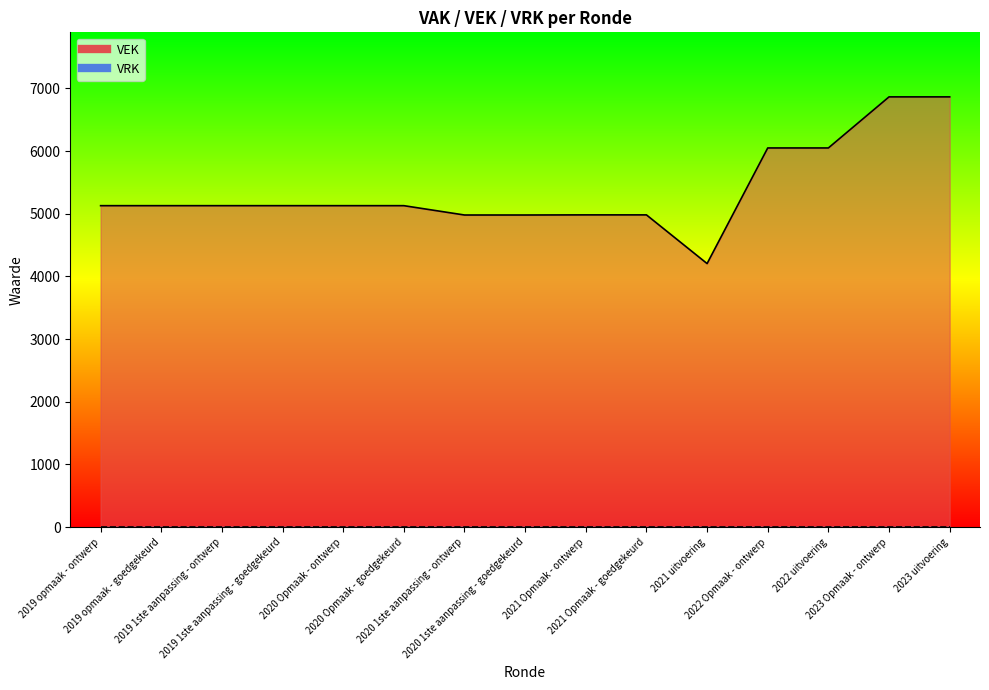

Approximately how many times larger is the value at 2019 opmaak - ontwerp compared to 2019 opmaak - goedgekeurd?

1.0